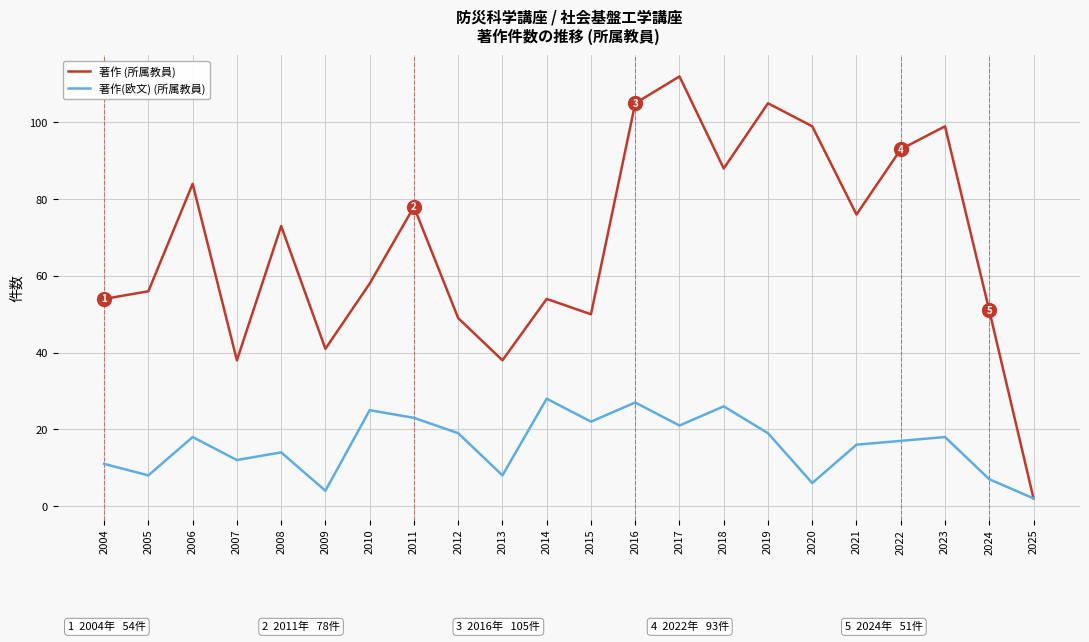

At which label does 著作 (所属教員) first exceed 73?

2006